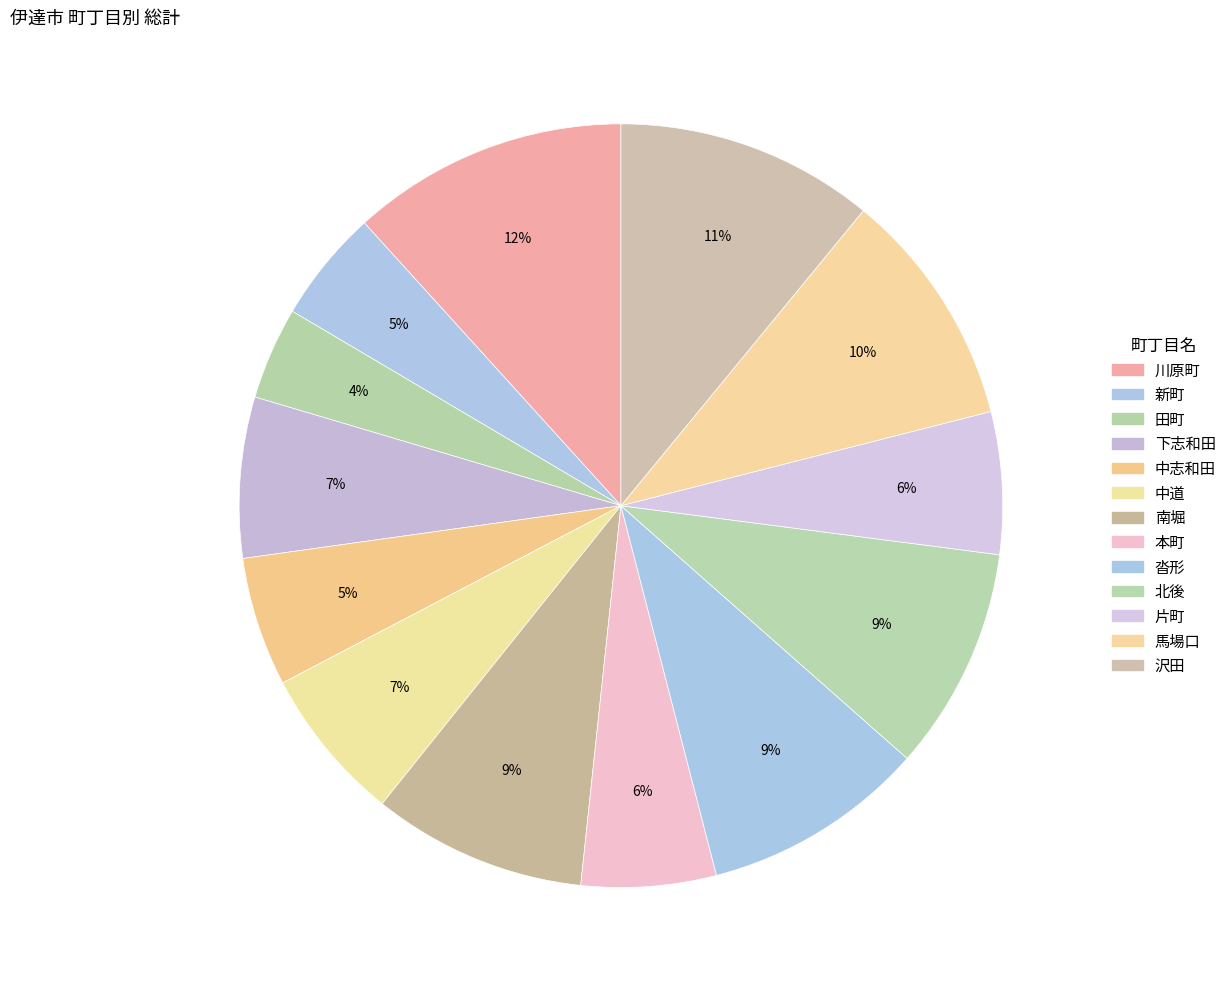

How many slices are in this pie chart?

13